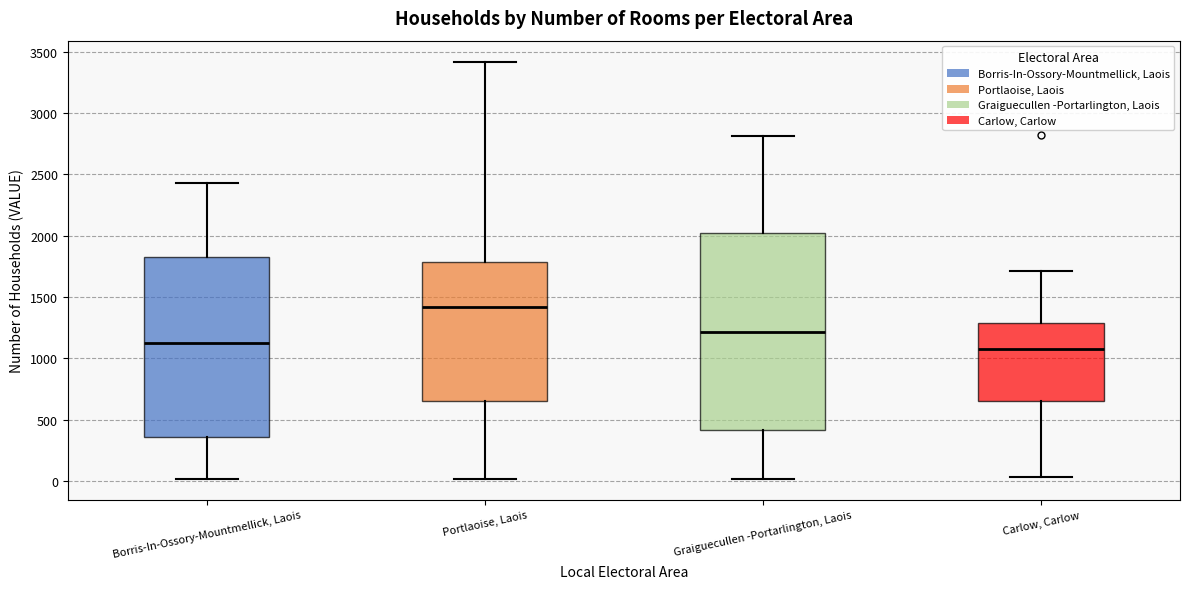

Where does the lower whisker of the box for Carlow, Carlow end on the y-axis? The values are not printed on the chart, so give them approximately, as read against the axis.

50